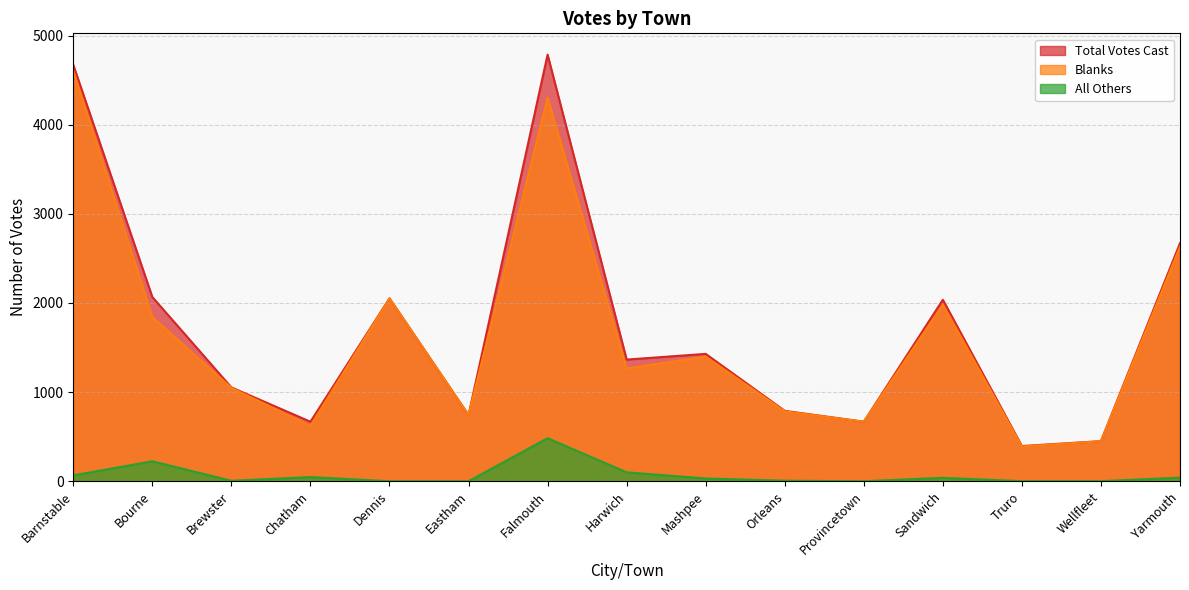

Which has a higher value, Sandwich or Brewster?

Sandwich